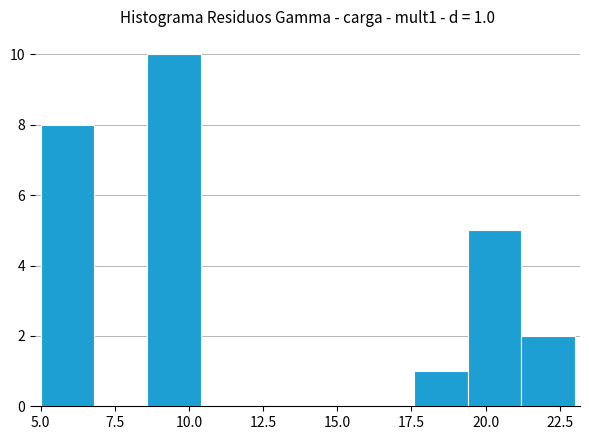

Read against the x-axis, roughly where is the centre of the tallest bar?

9.5